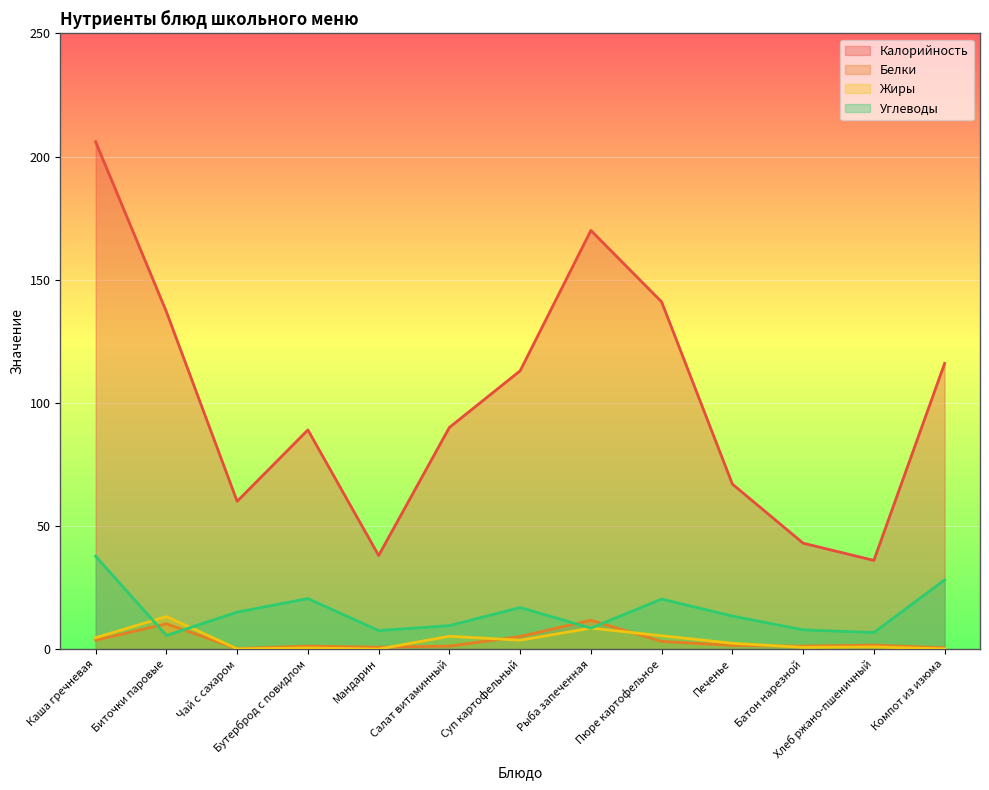

True or false: Белки and Углеводы cross at least once.

True